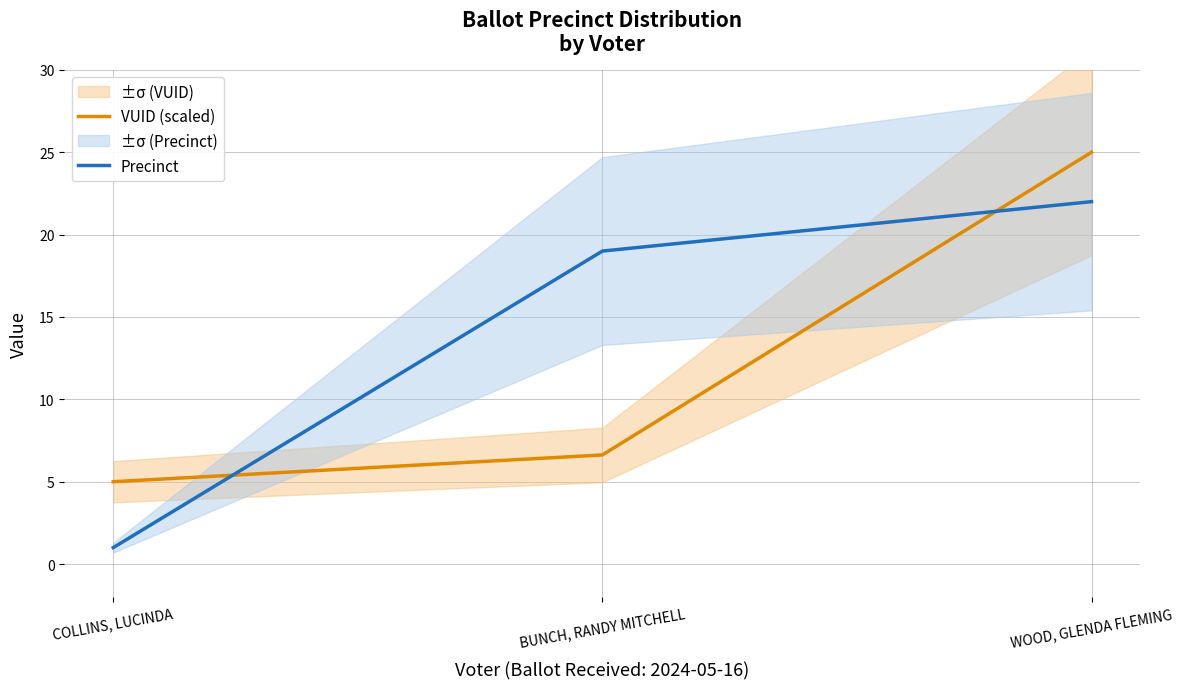

At which category does the chart reach its minimum across all series?

COLLINS, LUCINDA